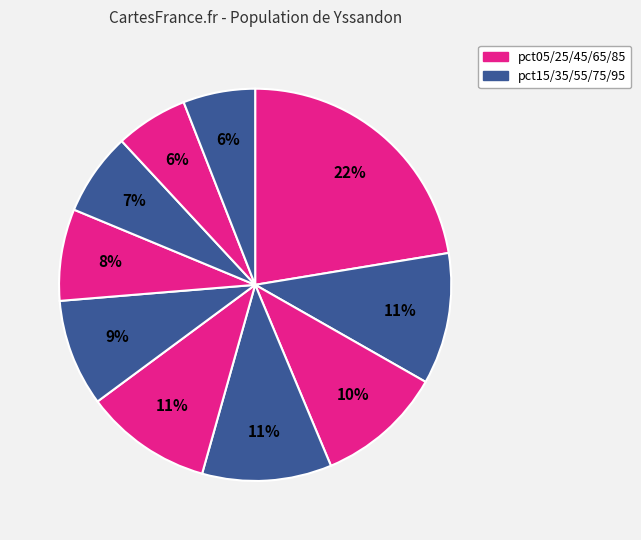

How many slices are in this pie chart?

10